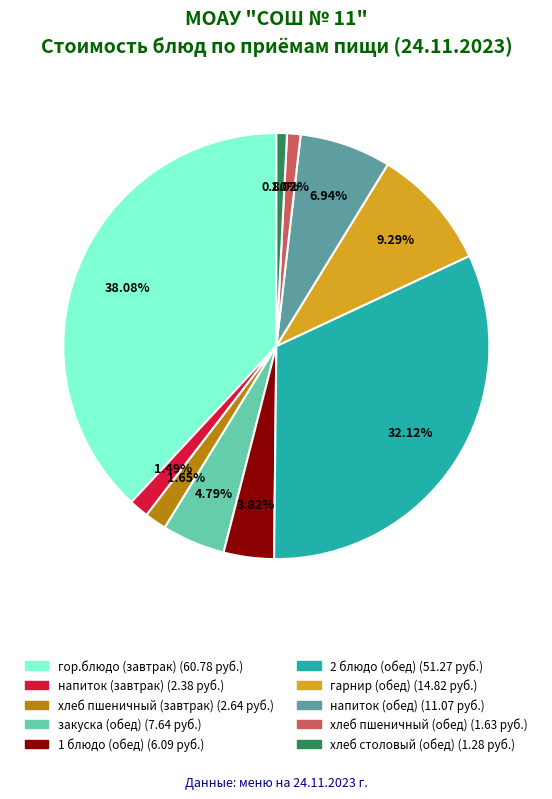

Which has a higher value, напиток (завтрак) or 2 блюдо (обед)?

2 блюдо (обед)